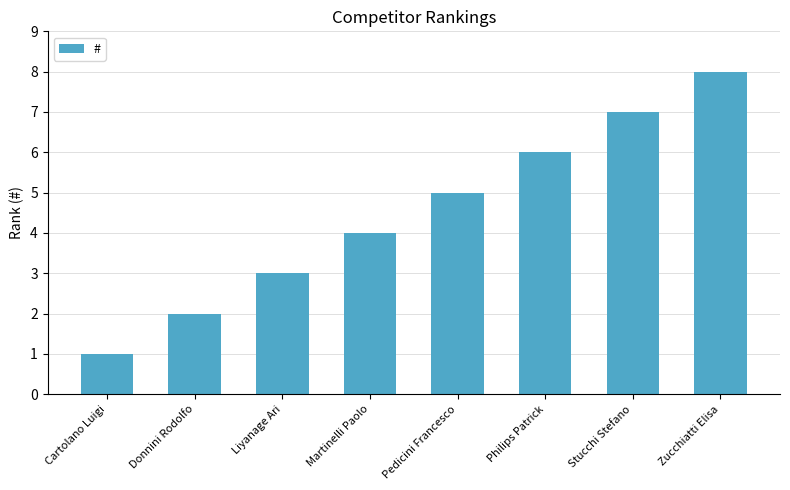

What is the smallest value displayed?

1